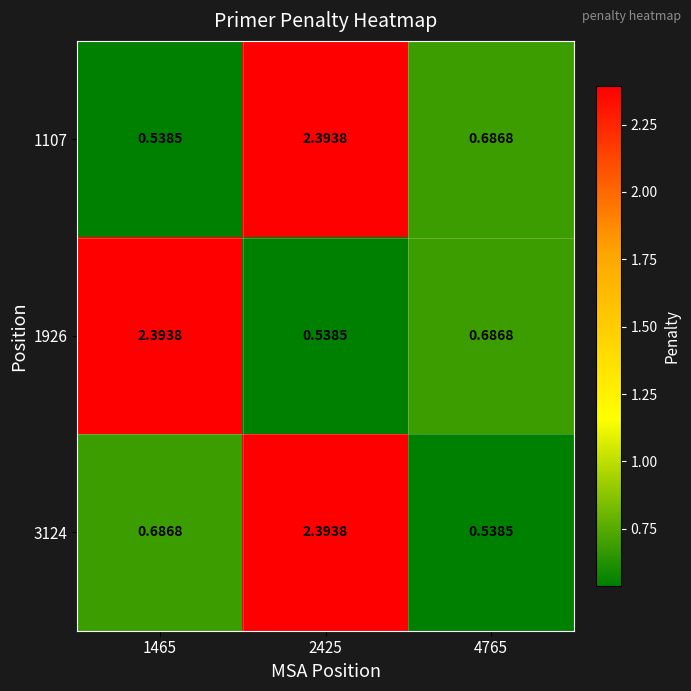

What is the greatest value displayed?

2.4